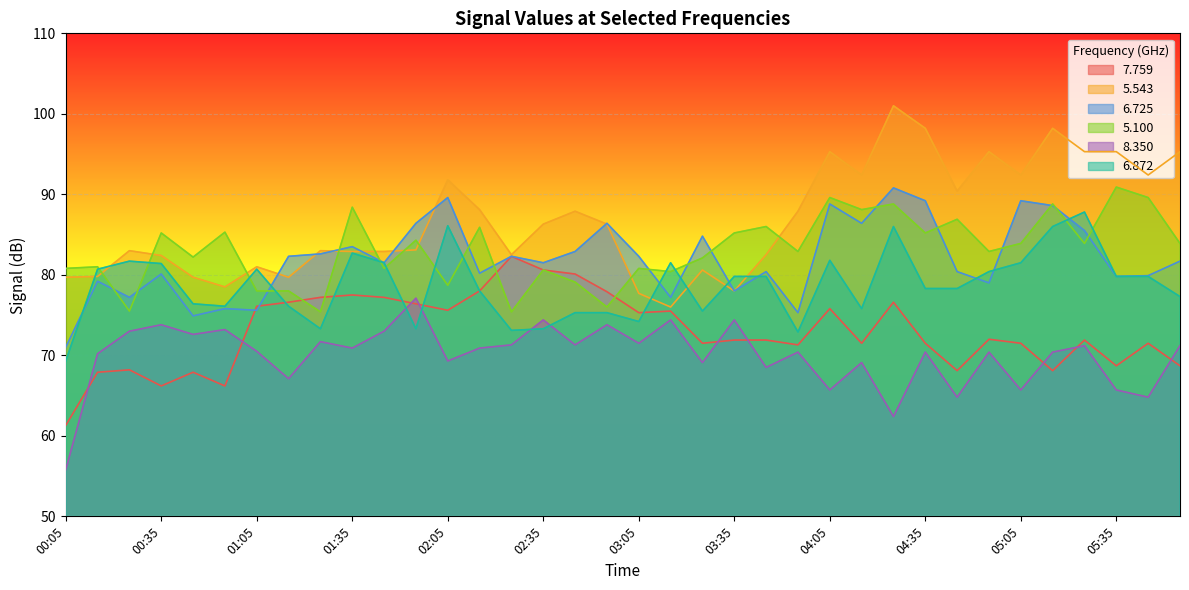

The value of   5.543 at 05:55 is 45.9. True or false?

False